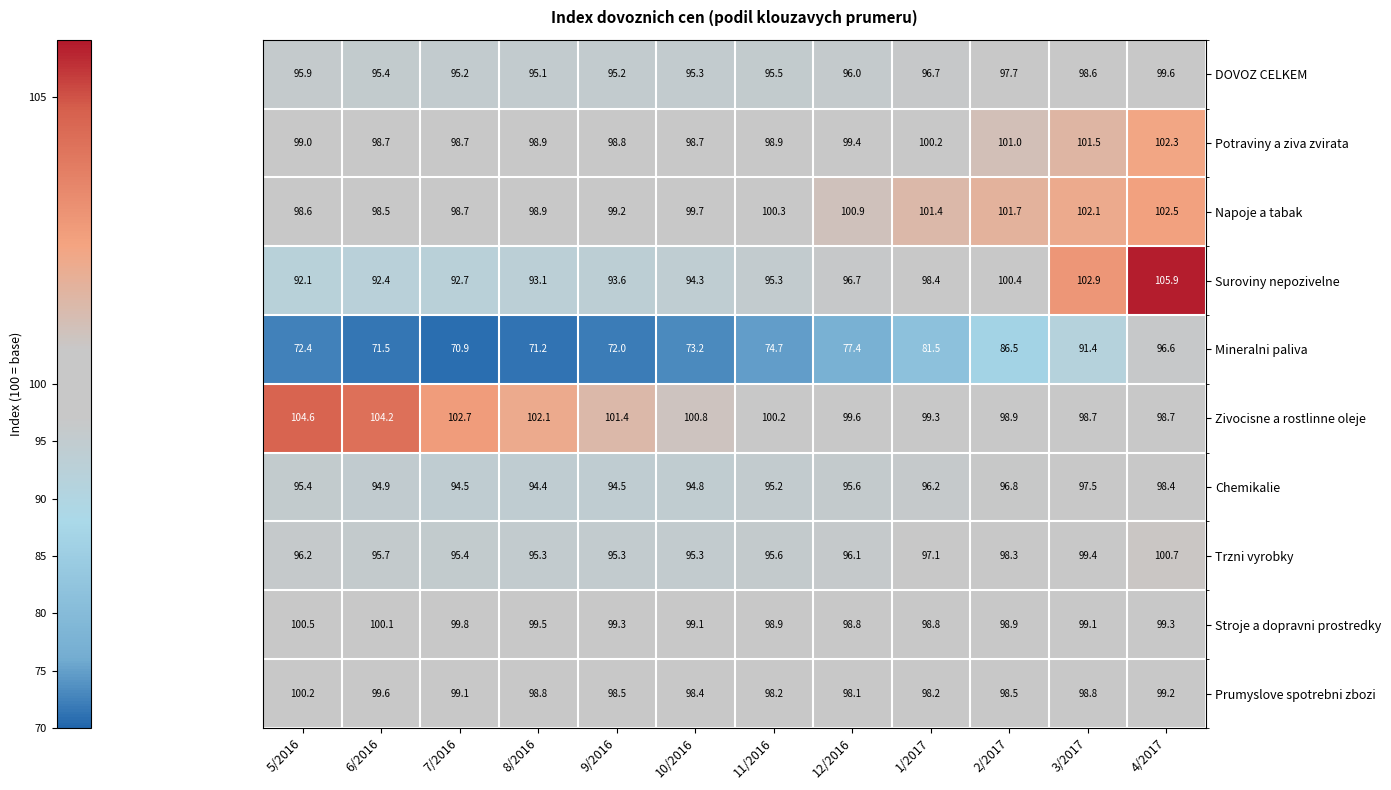

What is the spread (max minus min) of values at 12/2016?

23.5